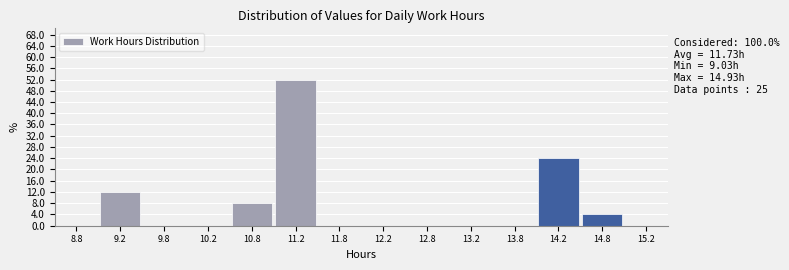

Which range on the x-axis has the tallest bar?

11.0 to 11.5